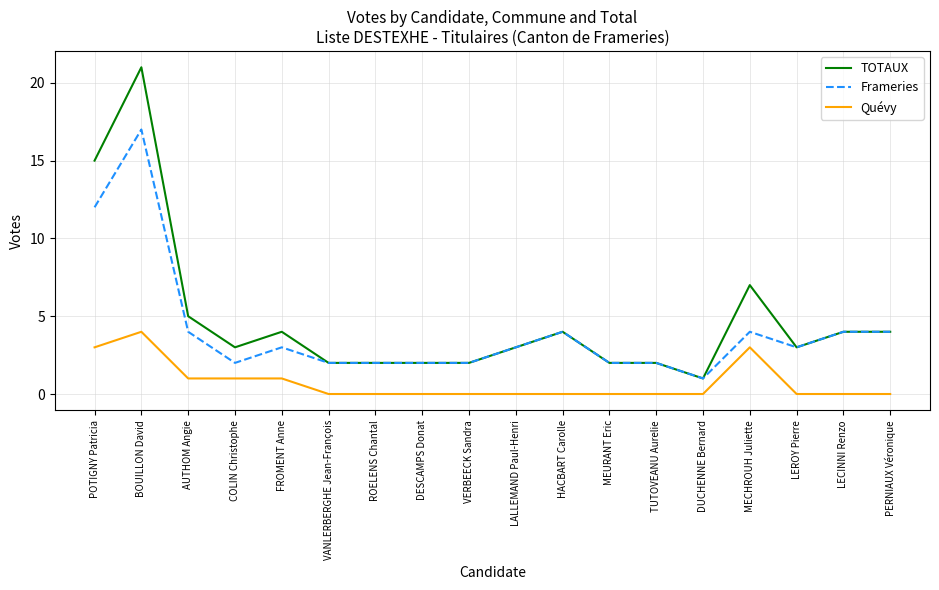

List the series in order of their peak value, lowest first.

Quévy, Frameries, TOTAUX